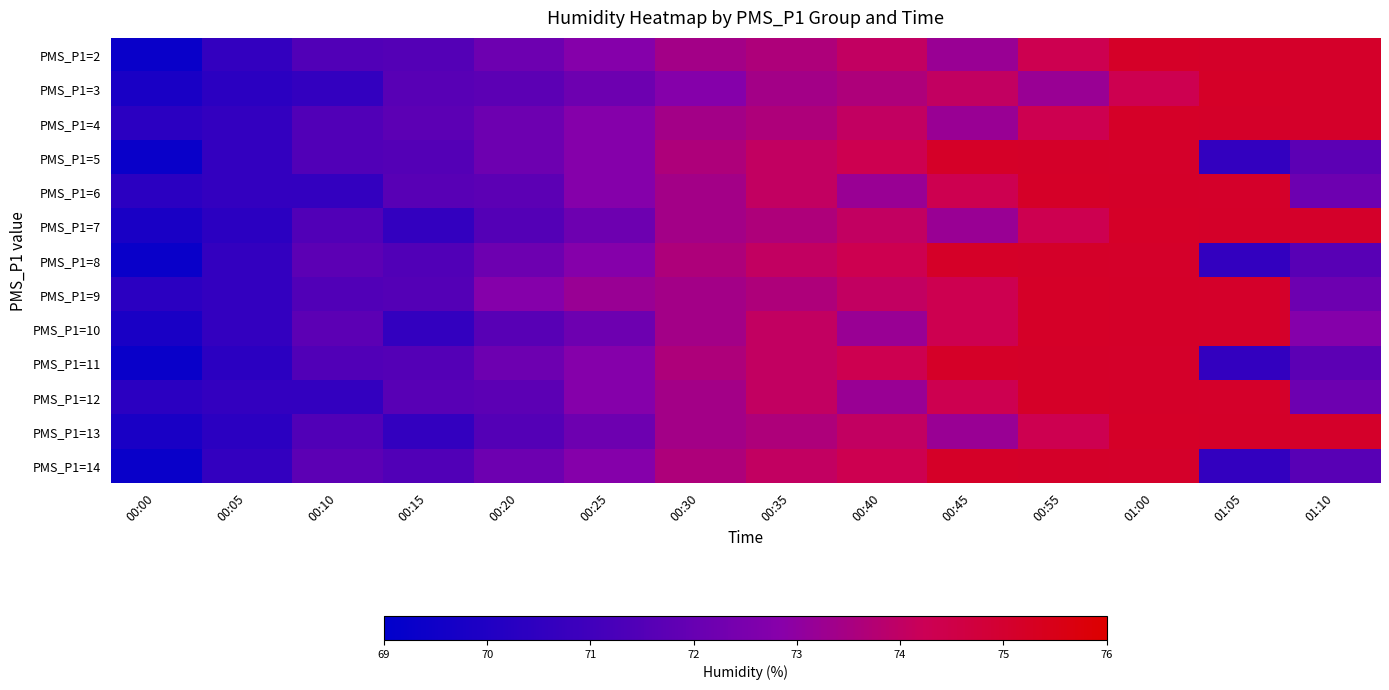

List the series in order of their peak value, lowest first.

PMS_P1=2, PMS_P1=3, PMS_P1=4, PMS_P1=5, PMS_P1=6, PMS_P1=7, PMS_P1=8, PMS_P1=9, PMS_P1=10, PMS_P1=11, PMS_P1=12, PMS_P1=13, PMS_P1=14